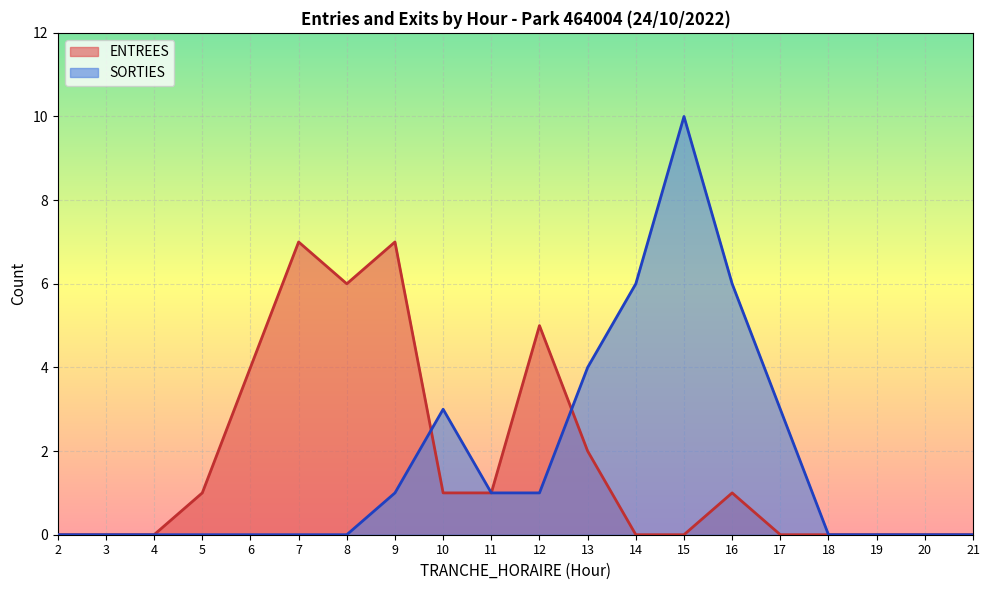

How many values in SORTIES are above zero?

9